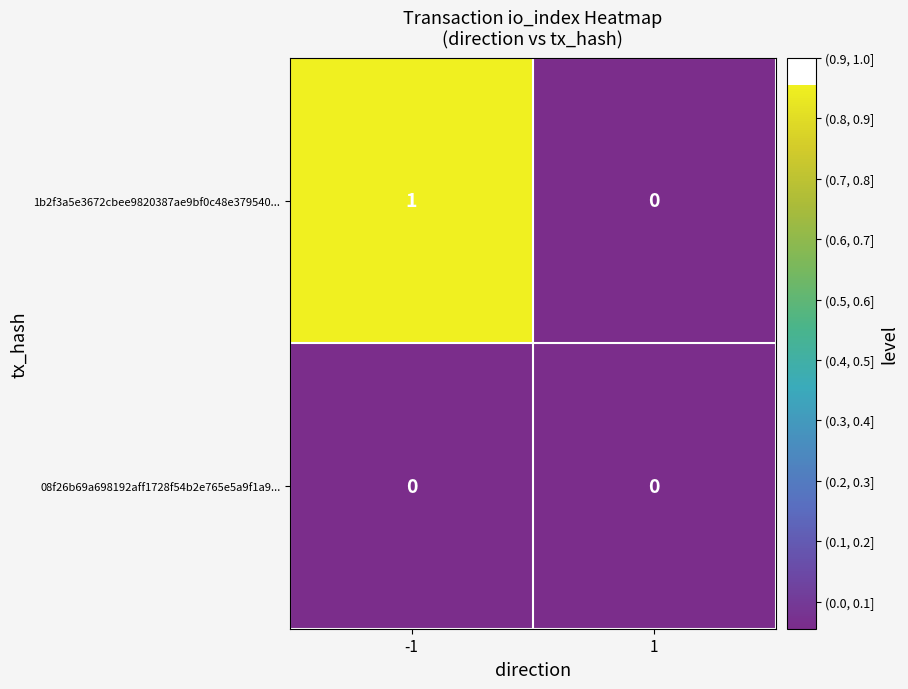

Count the number of data series in this chart.

2